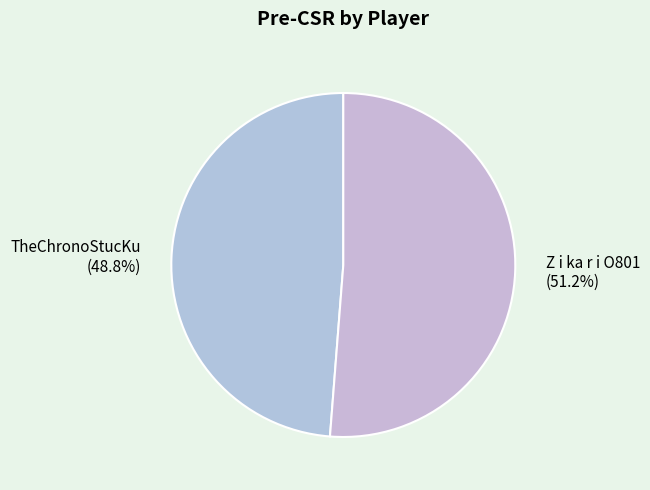

Which has a higher value, Z i ka r i O801 or TheChronoStucKu?

Z i ka r i O801